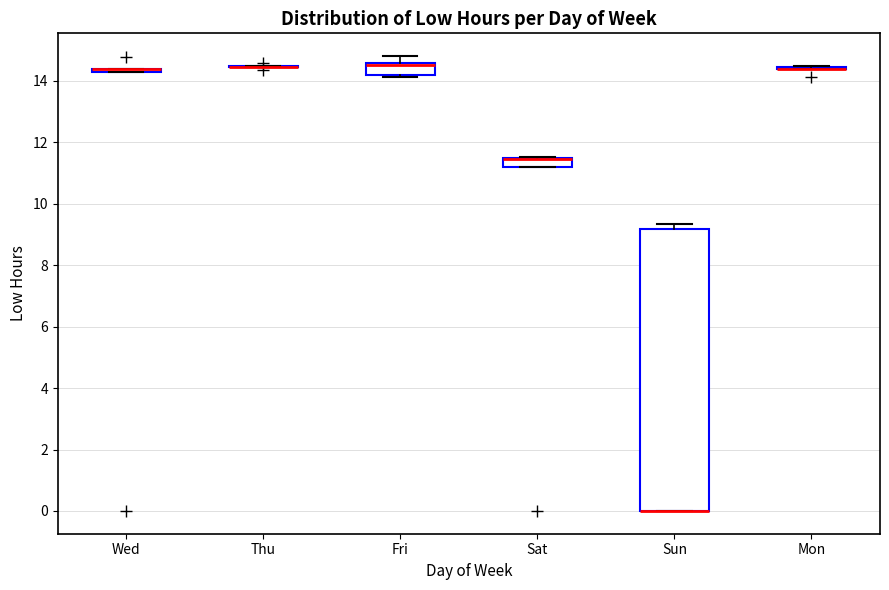

Which box is the tallest, from its lower edge to its upper edge?

Sun